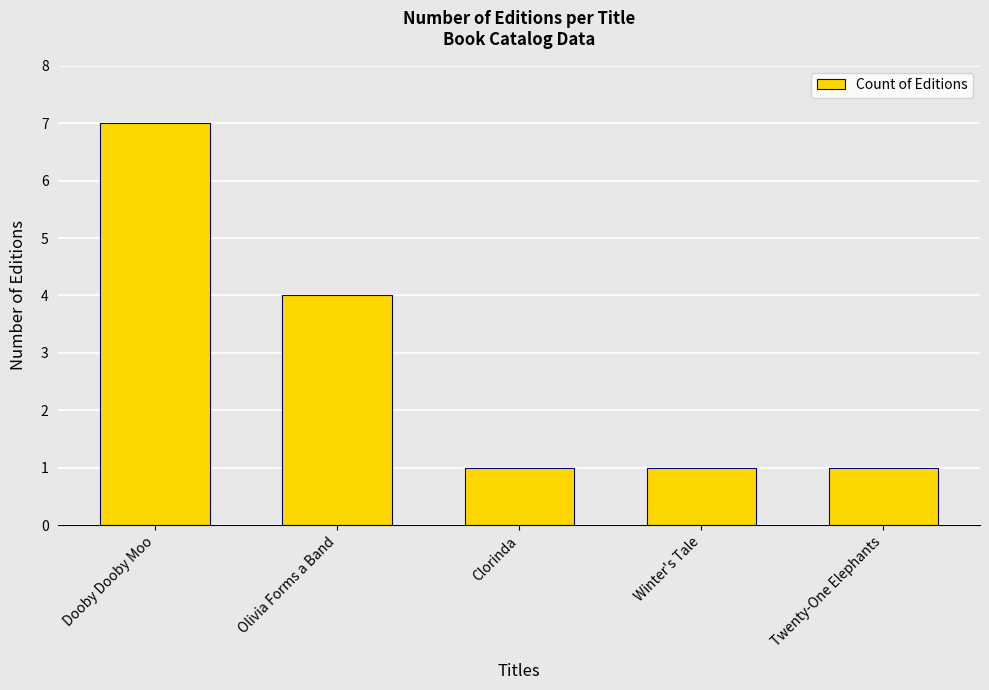

Reading left to right, extract all data points from this chart.

7	4	1	1	1